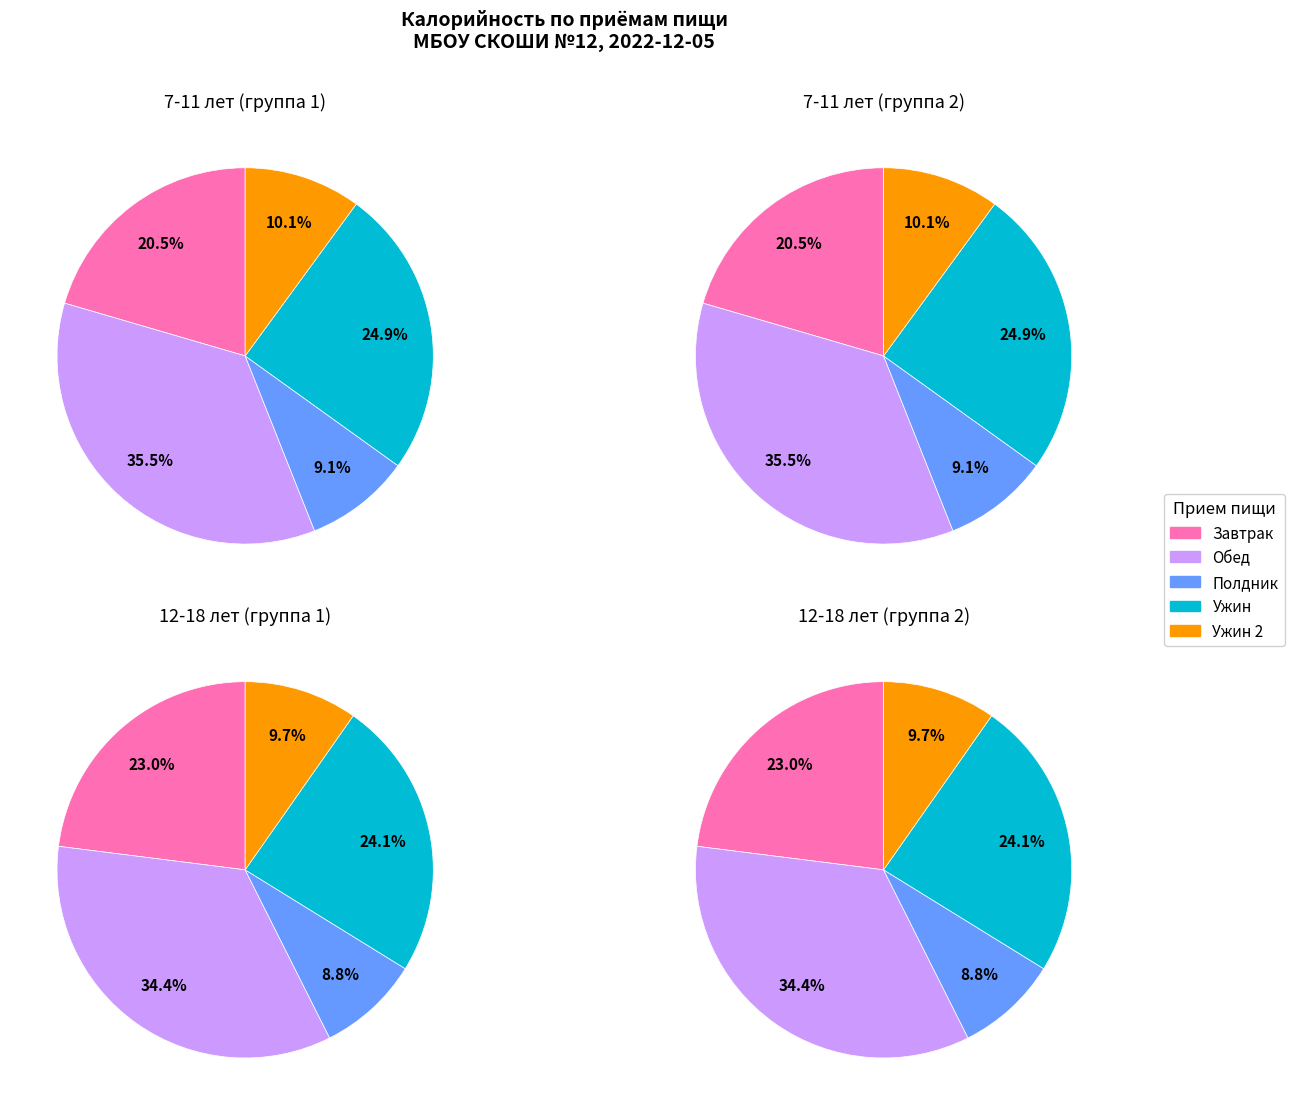

How many slices are in this pie chart?

5